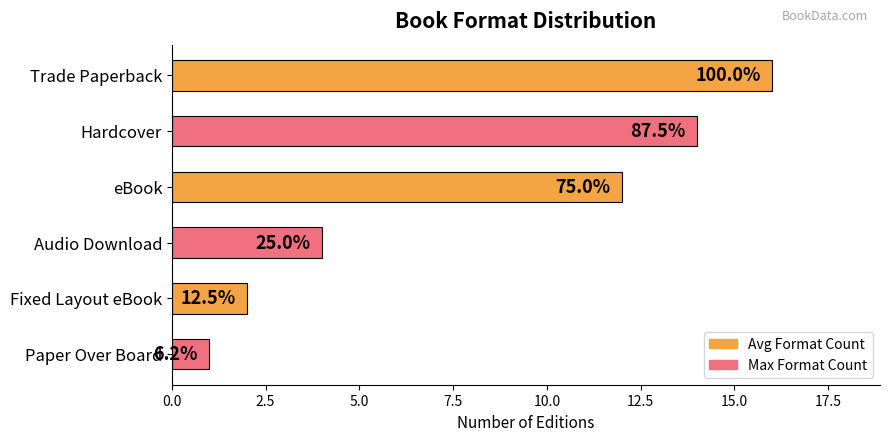

How many bars are there in total?

6